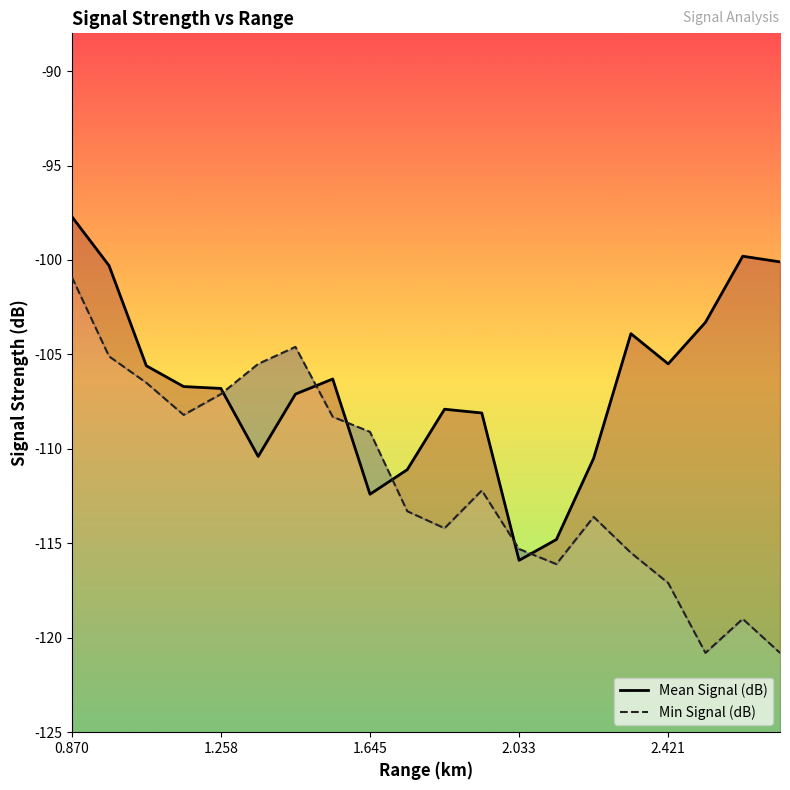

At which category does Mean Signal (dB) reach its first local peak?

1.548